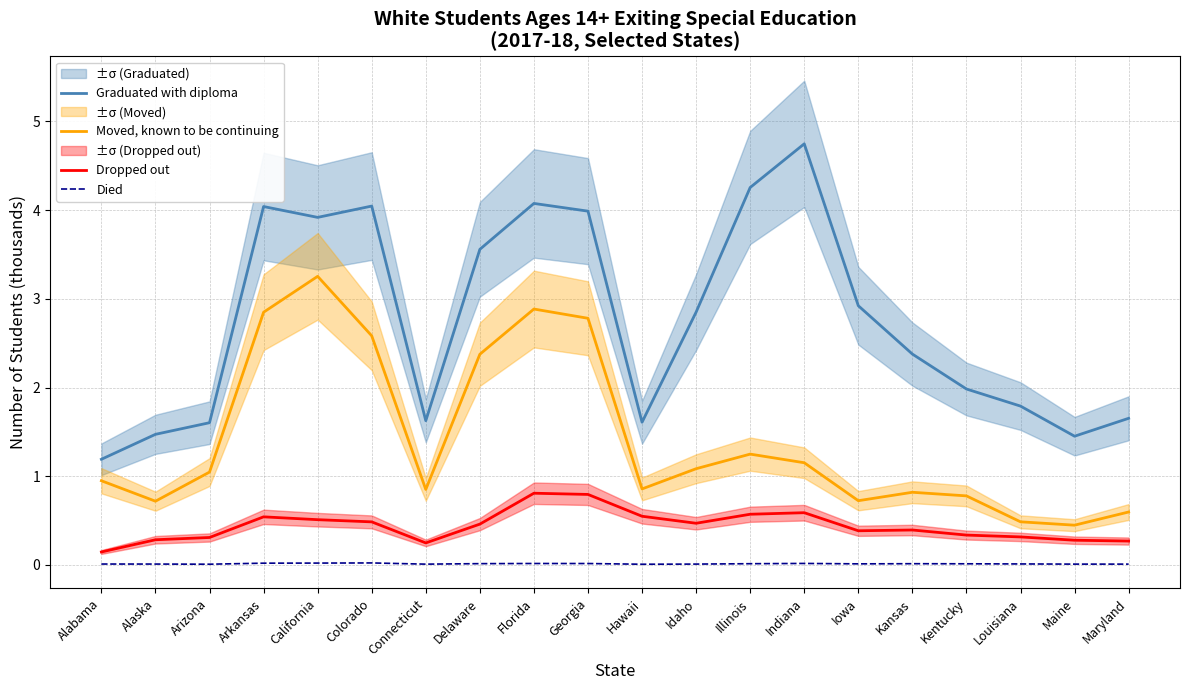

Which series changed the most between Iowa and Kentucky?

Graduated with diploma